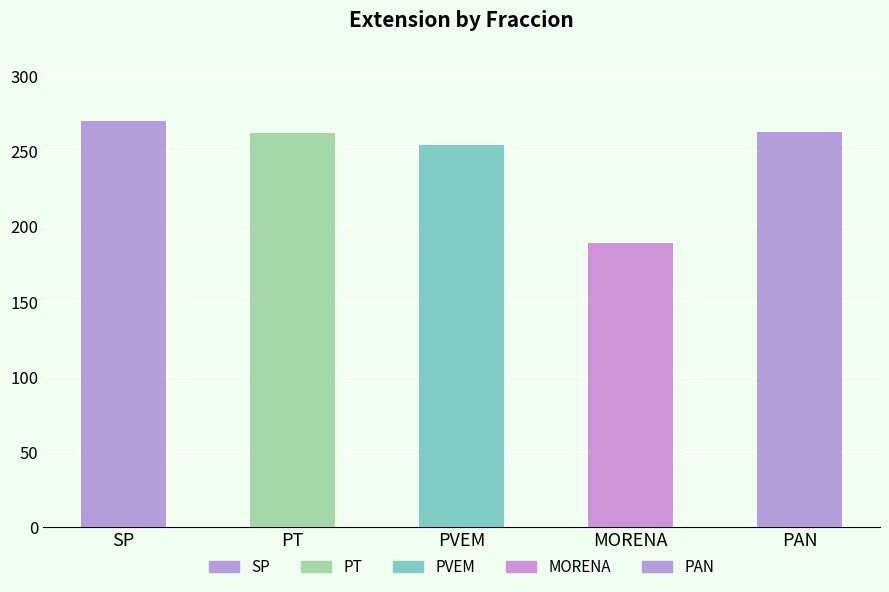

Does the chart contain any negative values?

No